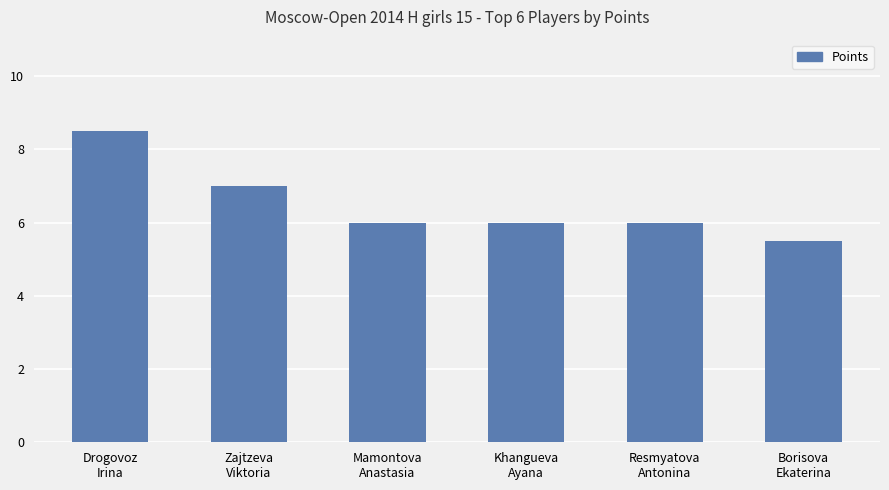

Where is the data nearest to the value 7?

Zajtzeva
Viktoria